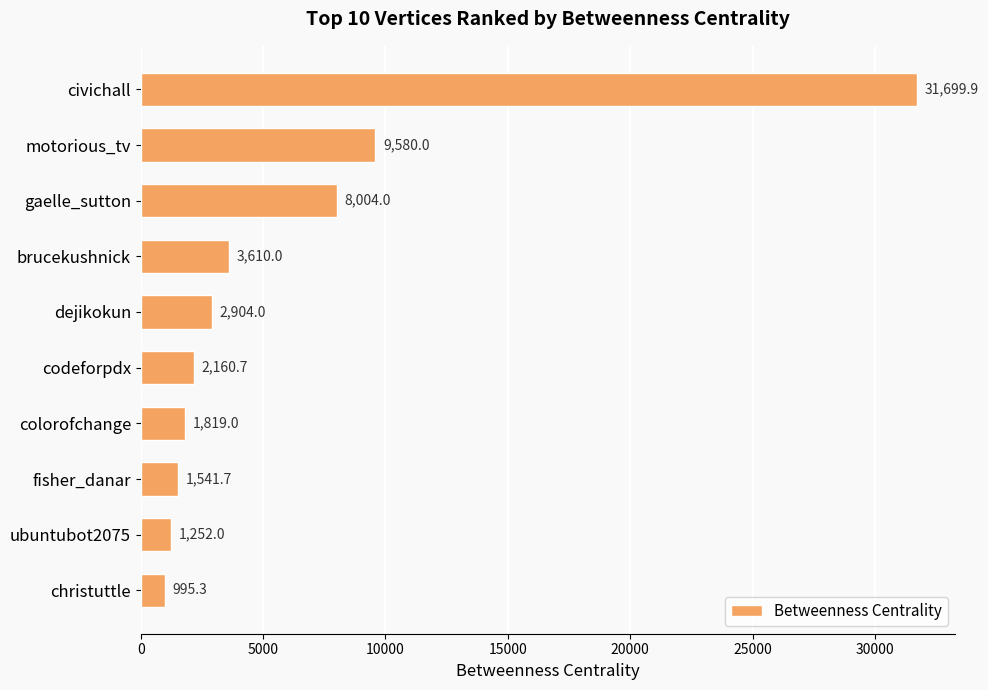

What value does the data have at ubuntubot2075?

1252.0